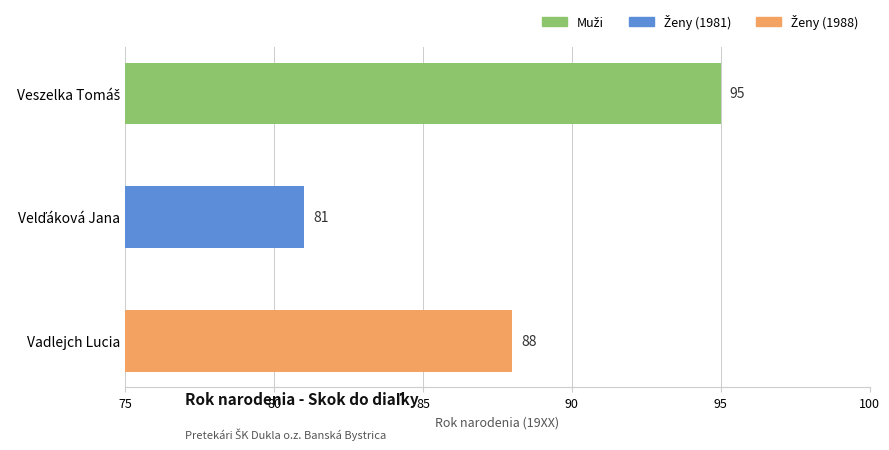

What is the average value?

88